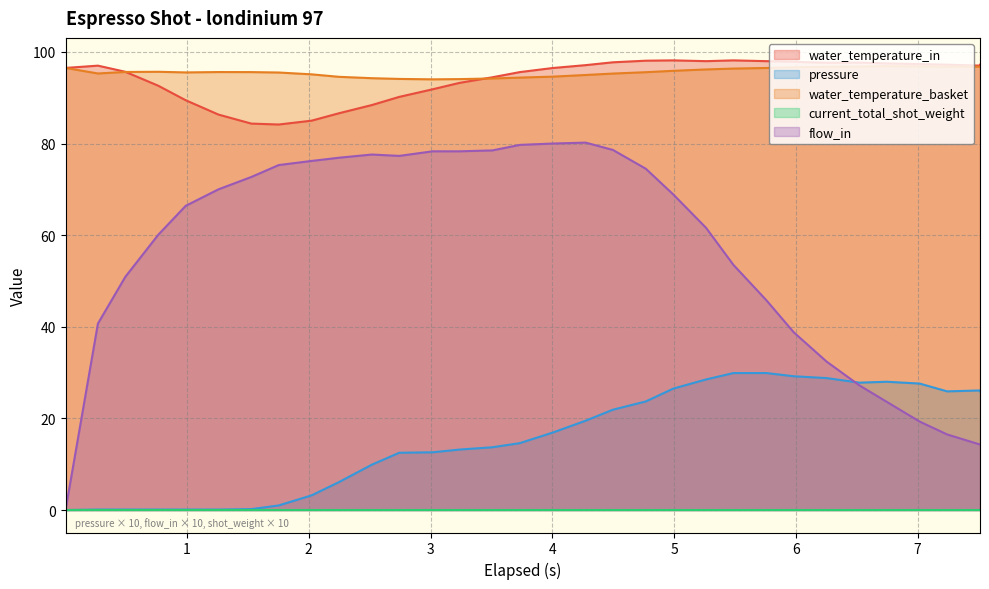

Which series changed the most between 7.243 and 7.513?

flow_in